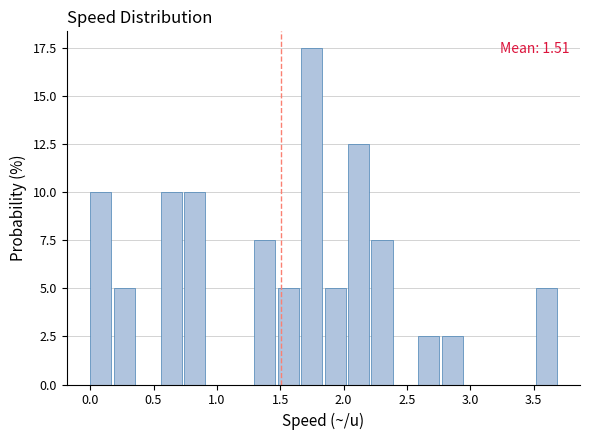

Read against the x-axis, roughly where is the centre of the tallest bar?

1.75